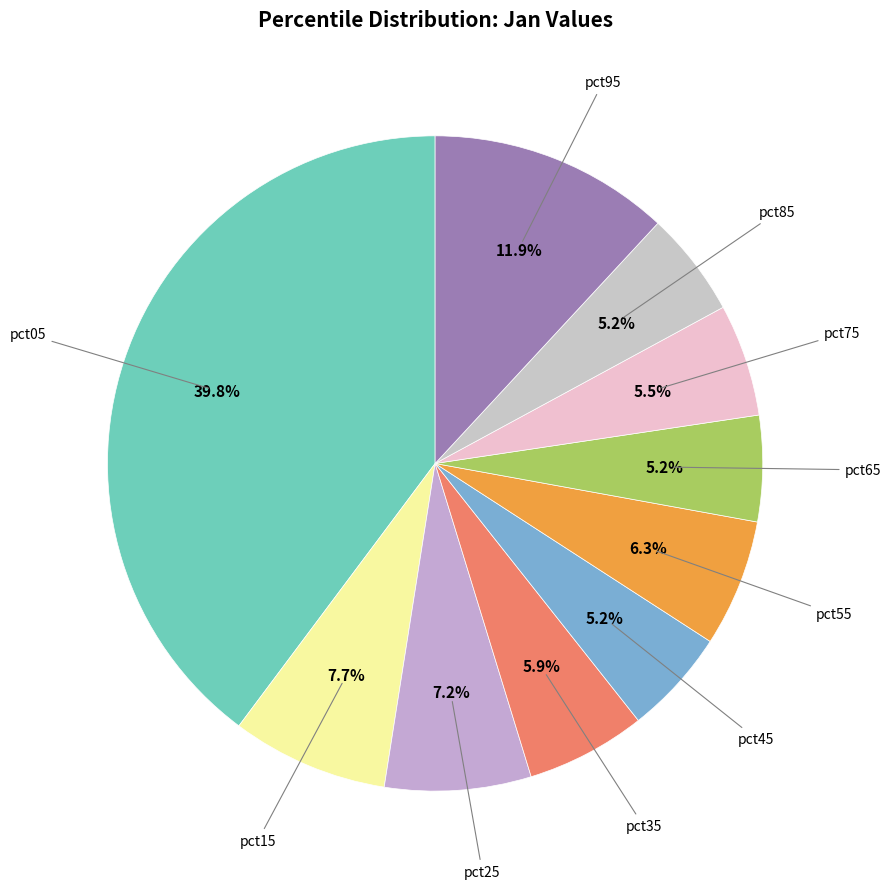

Which slice is the smallest?

pct85